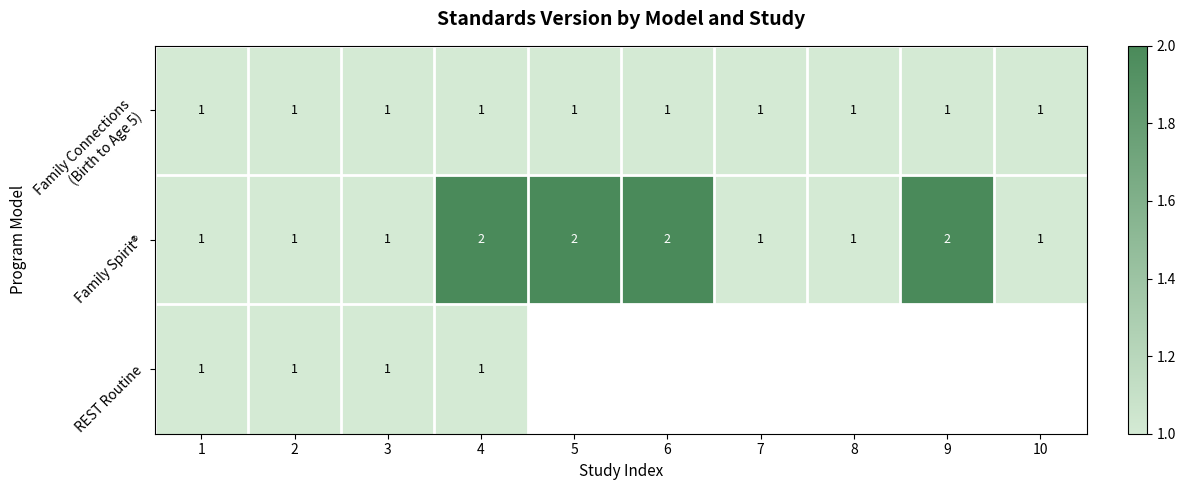

What is the maximum value shown in the chart?

2.0